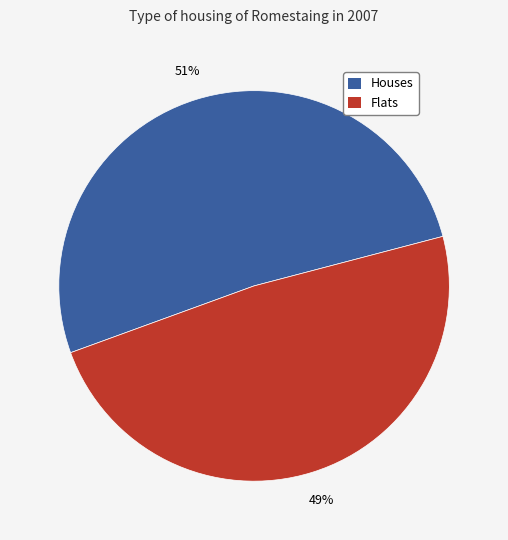

Is there a majority slice in this chart?

Yes